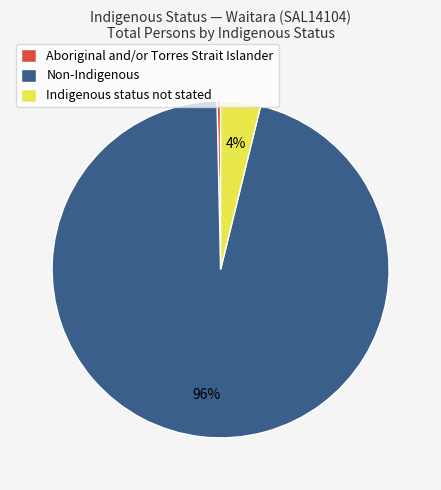

Which category has the biggest portion of the pie?

Non-Indigenous